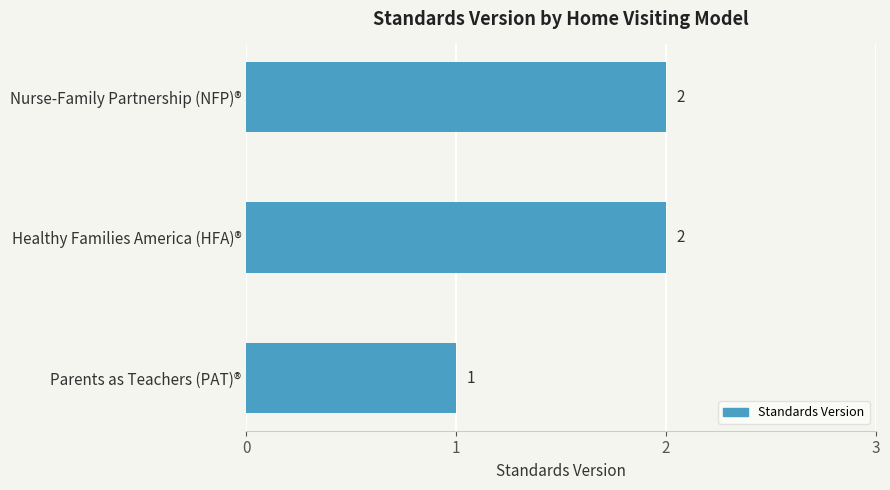

How many values are below 2?

1